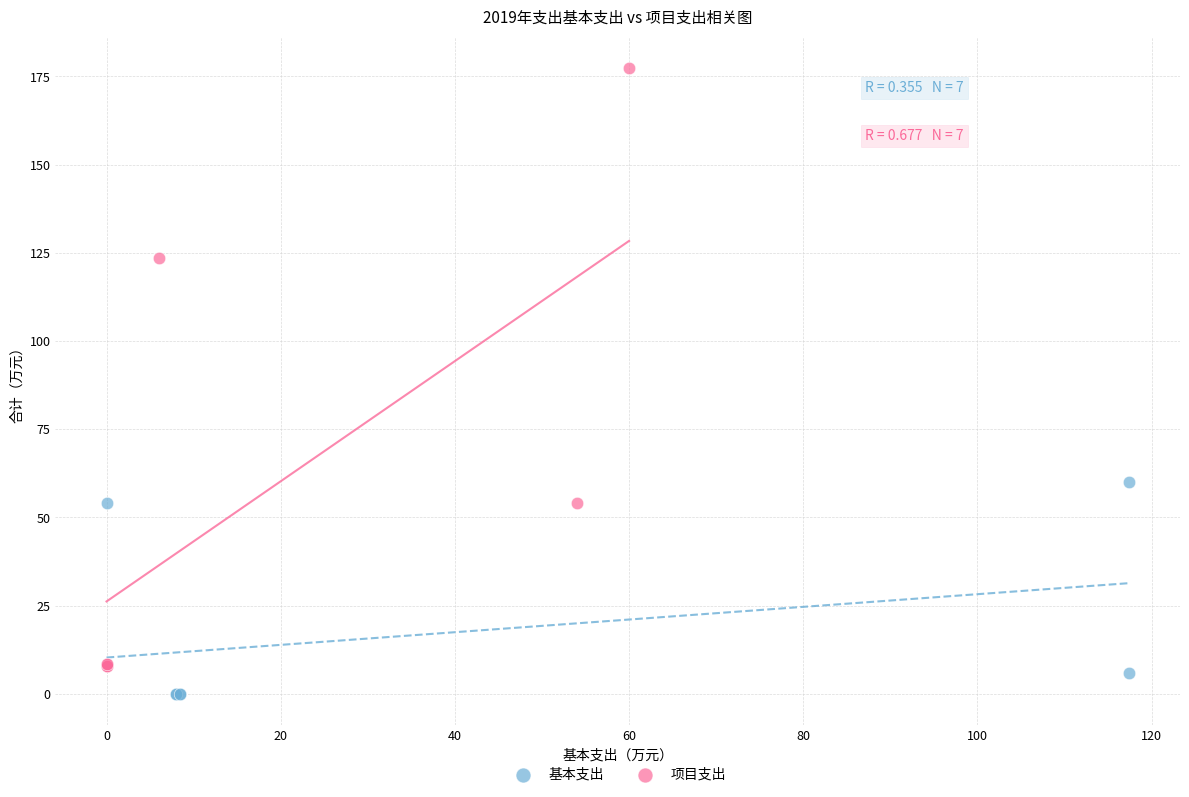

Which series has the largest Y range (max minus min)?

项目支出